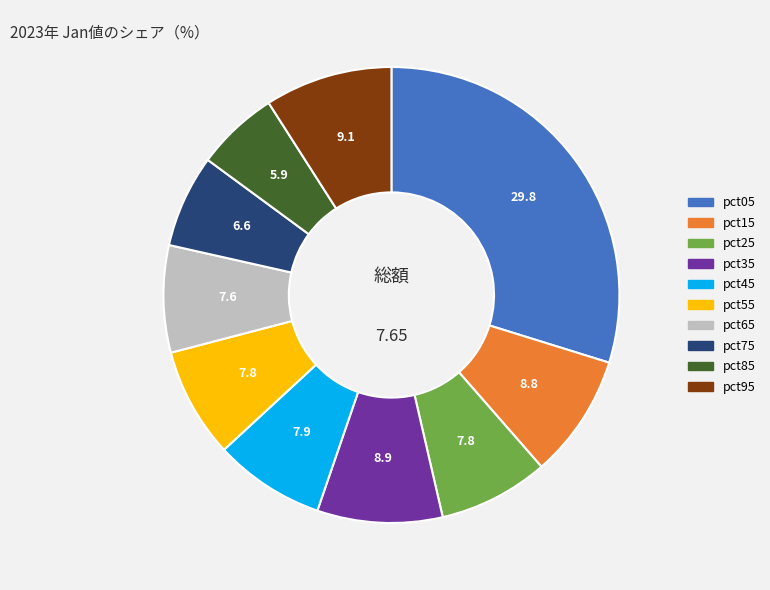

How many slices are in this pie chart?

10